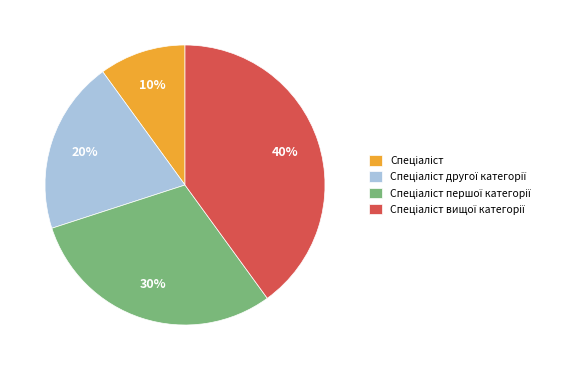

Is there a majority slice in this chart?

No